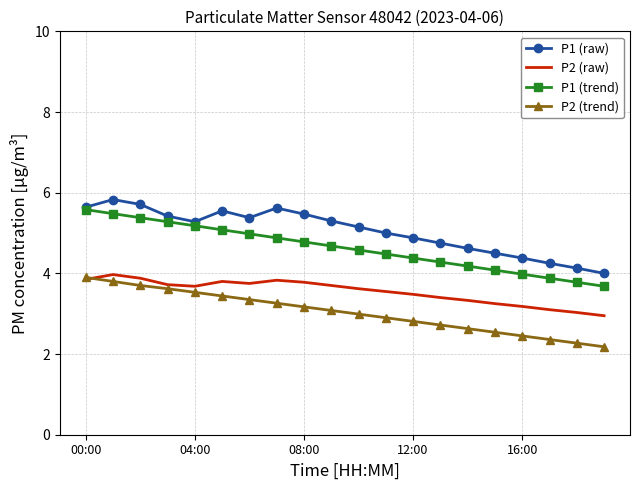

What is the lowest value of the P2 (raw) series?

3.0